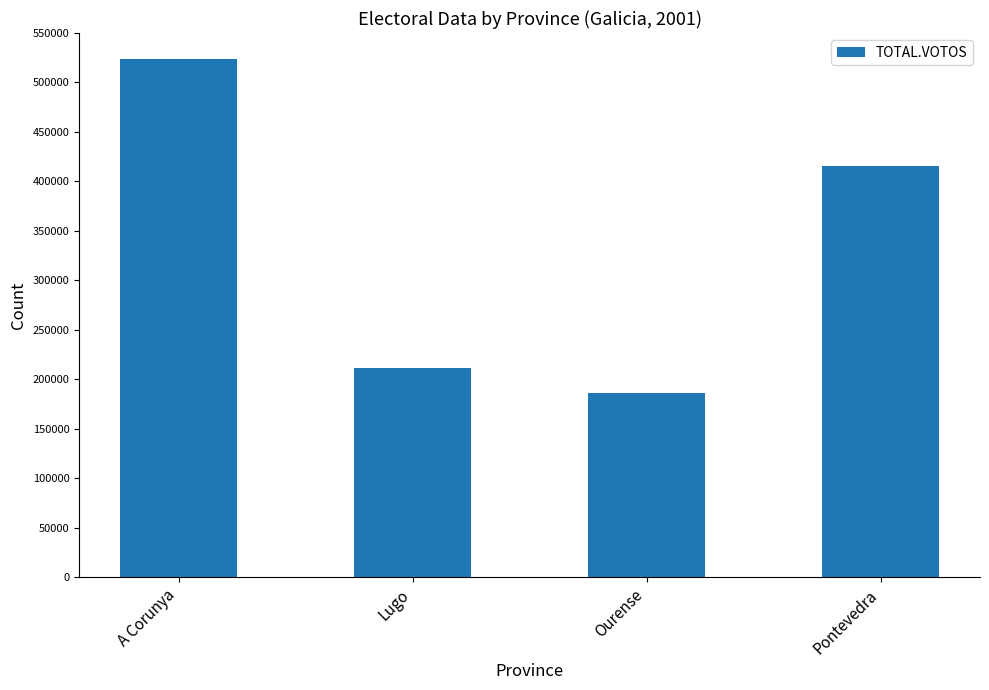

Count the number of categories in the chart.

4